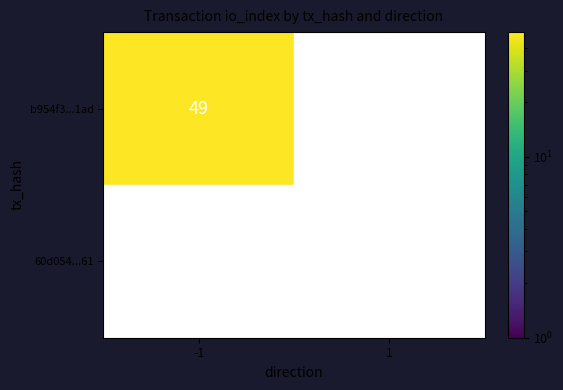

At which category does the chart reach its minimum across all series?

1